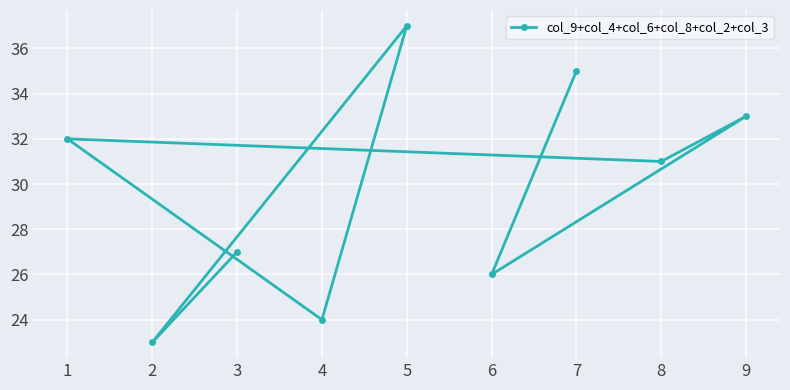

List the labels in order of value, smallest first.

2, 4, 6, 3, 8, 1, 9, 7, 5